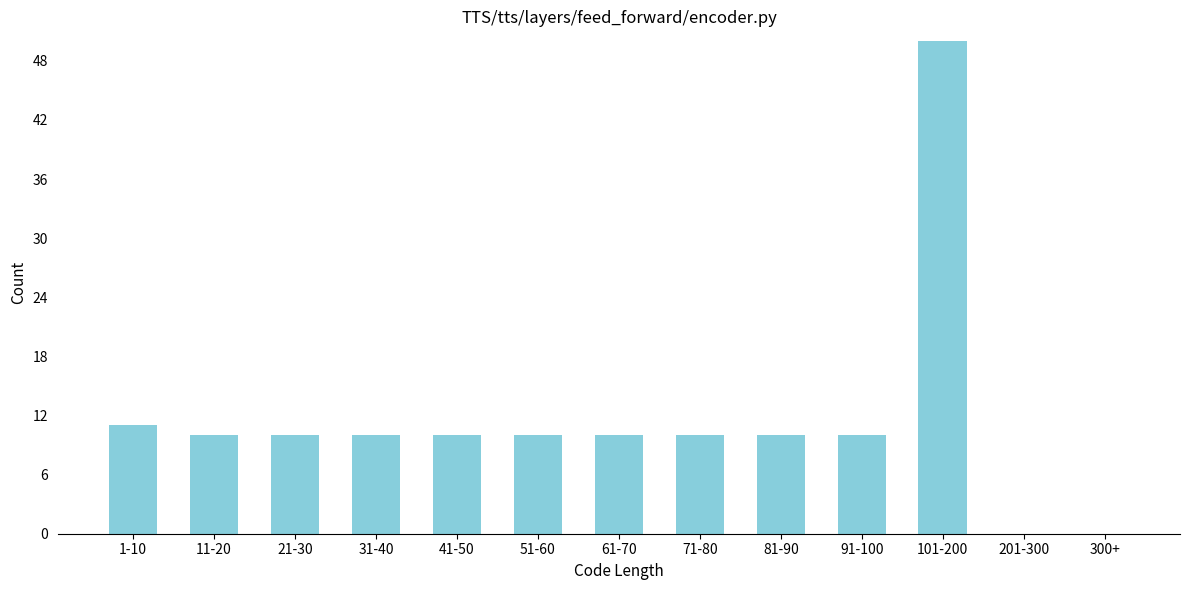

Reading left to right, transcribe all the data shown in this chart.

1-10=11	11-20=10	21-30=10	31-40=10	41-50=10	51-60=10	61-70=10	71-80=10	81-90=10	91-100=10	101-200=50	201-300=0	300+=0